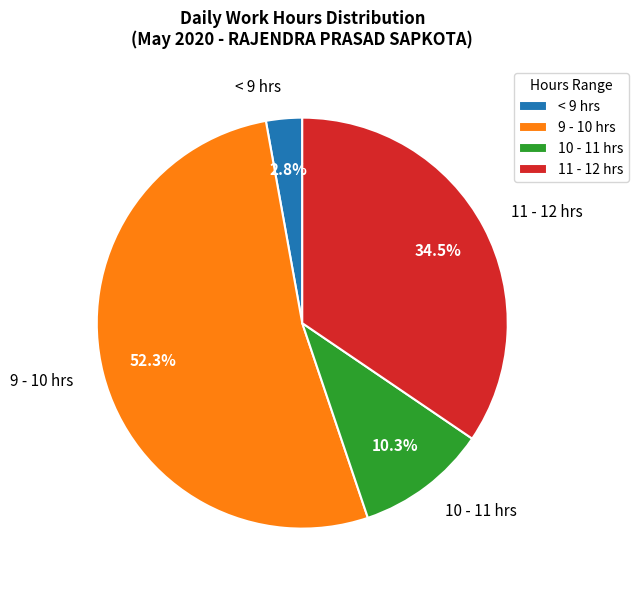

What percentage do 10 - 11 hrs and 11 - 12 hrs together represent?

44.8%